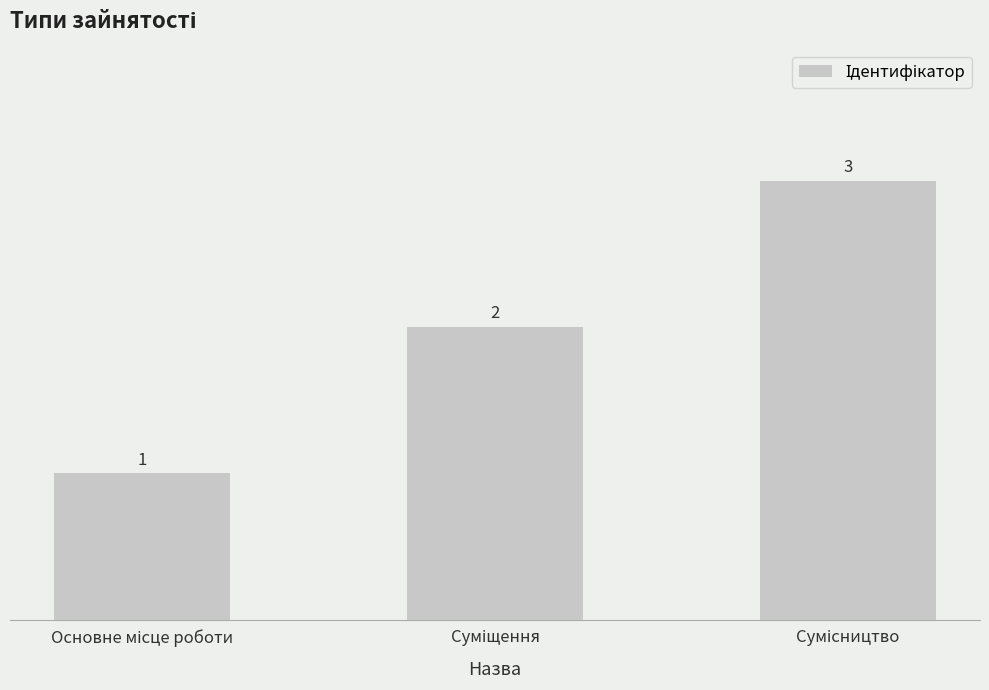

What is the difference between the maximum and minimum values?

2